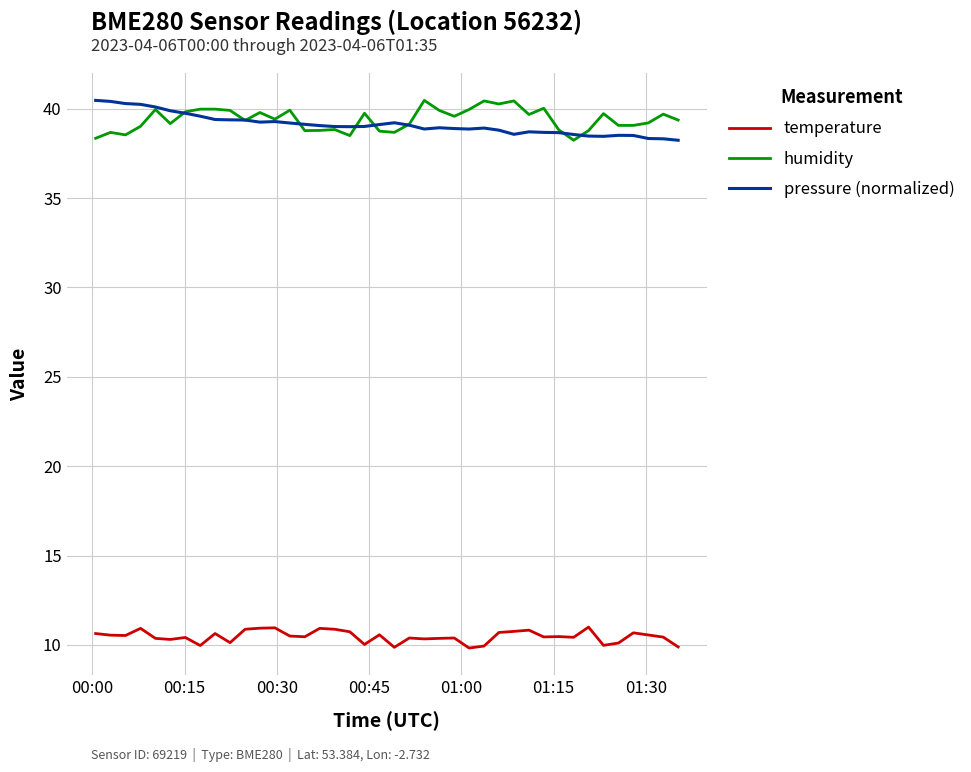

True or false: humidity and temperature intersect in this chart.

False